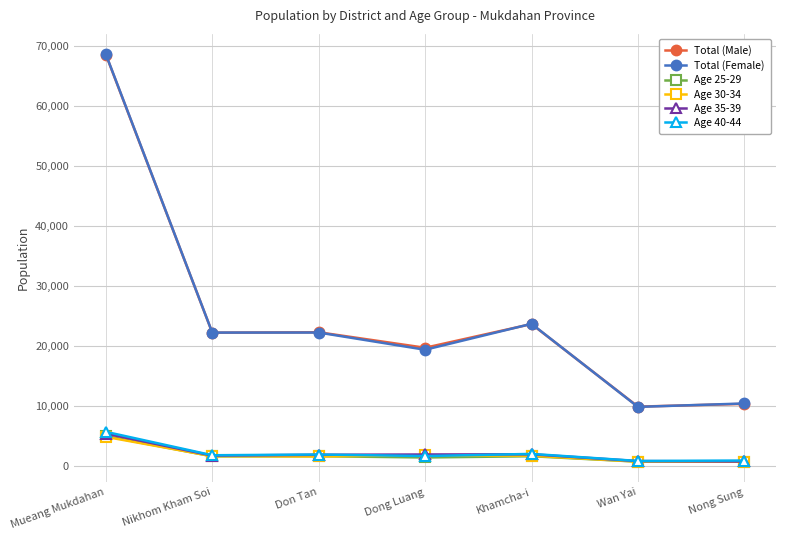

What is the highest value of the Age 25-29 series?

5004